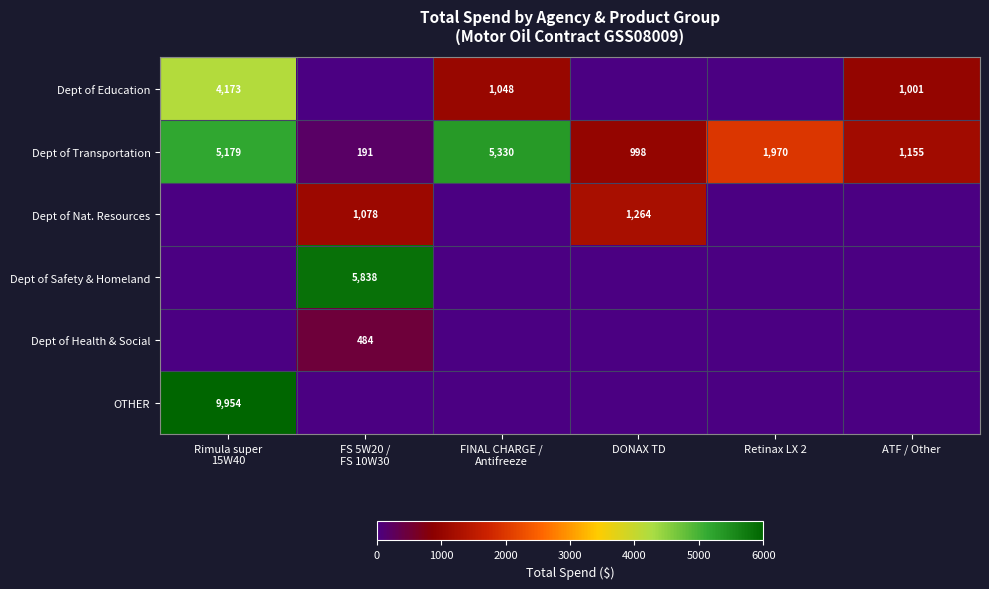

True or false: Dept of Nat. Resources has a value of 883 at DONAX TD.

False